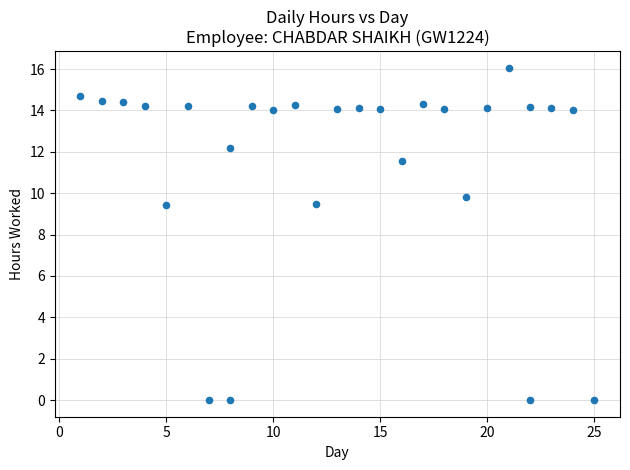

What is the range of Y values (max minus min)?

16.1